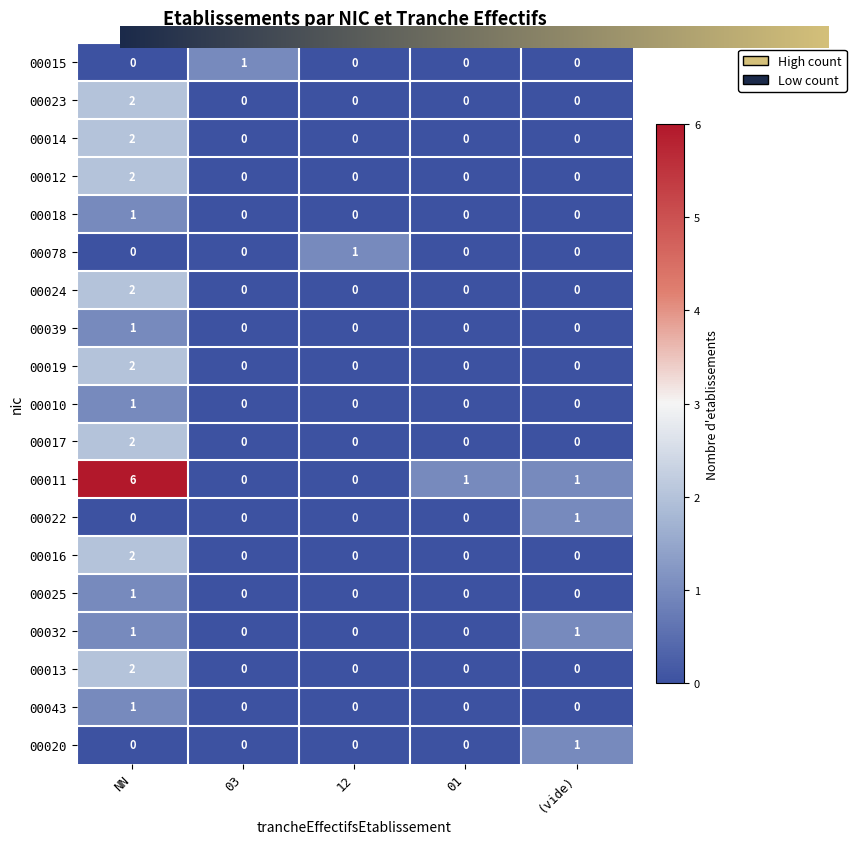

How many 00078 values are between 0 and 1?

5